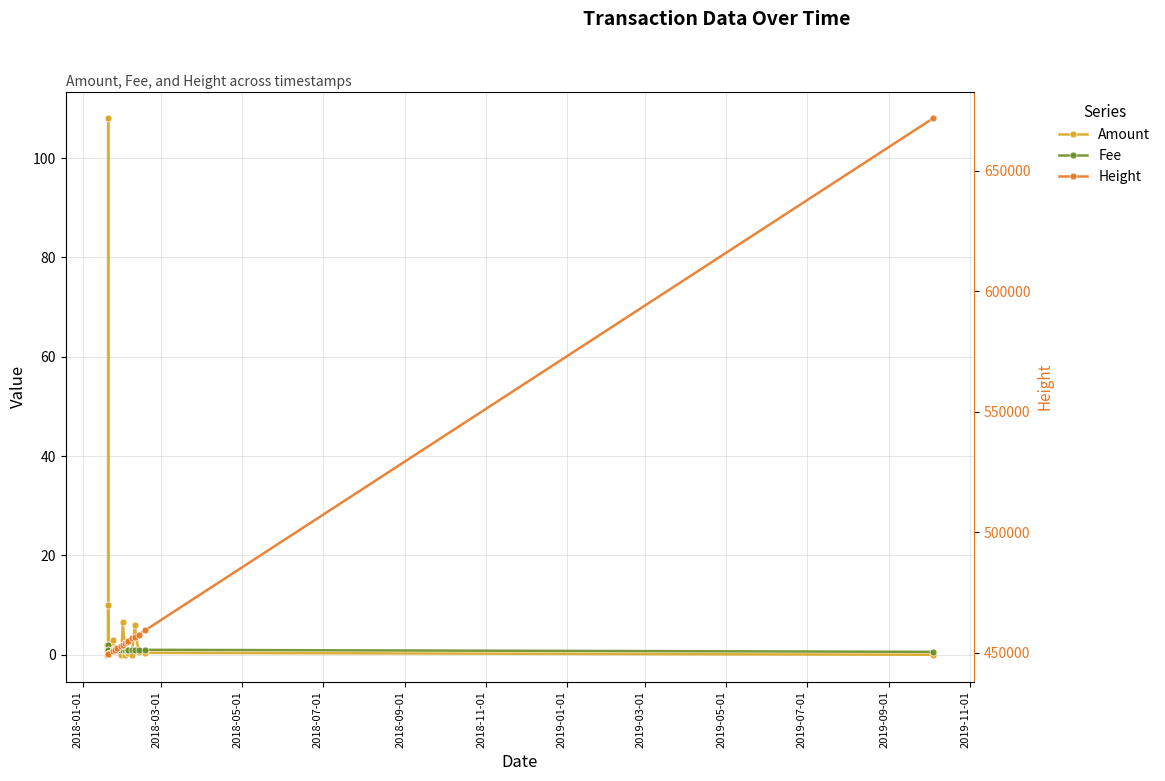

Reading left to right, transcribe all the data shown in this chart.

Amount: 2.0	0.0	10.0	0.0	108.0	0.0	0.0	3.0	1.4	0.9	0.0	6.6	0.0	0.5	0.4	0.0	5.9	0.5	0.4	0.0
Fee: 1.0	1.0	1.0	1.0	2.0	1.0	1.0	1.0	1.0	1.0	1.0	1.0	1.0	1.0	1.0	1.0	1.0	1.0	1.0	0.6
Height: 449186.0	449391.0	449379.0	449377.0	449358.0	449356.0	449356.0	450825.0	451318.0	451811.0	452887.0	453381.0	453941.0	454439.0	454931.0	456040.0	456532.0	457526.0	459373.0	671802.0